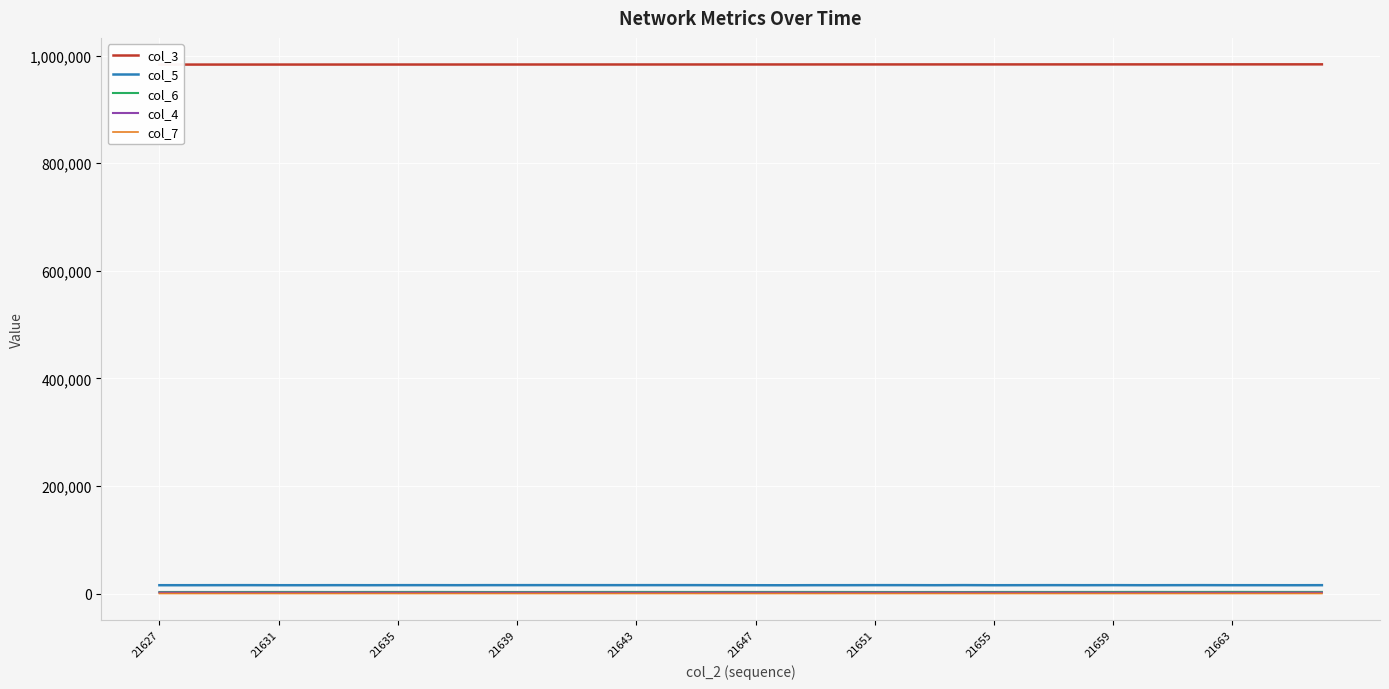

The col_3 series shows 212804 at 21. True or false?

False